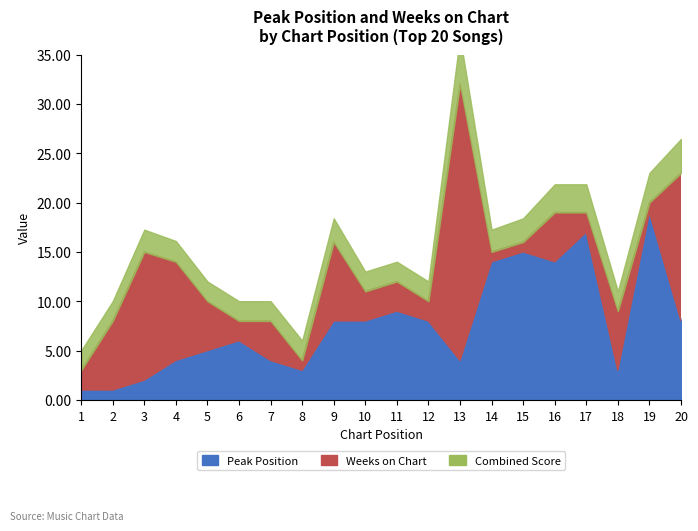

Between 15 and 19, which is larger?

19